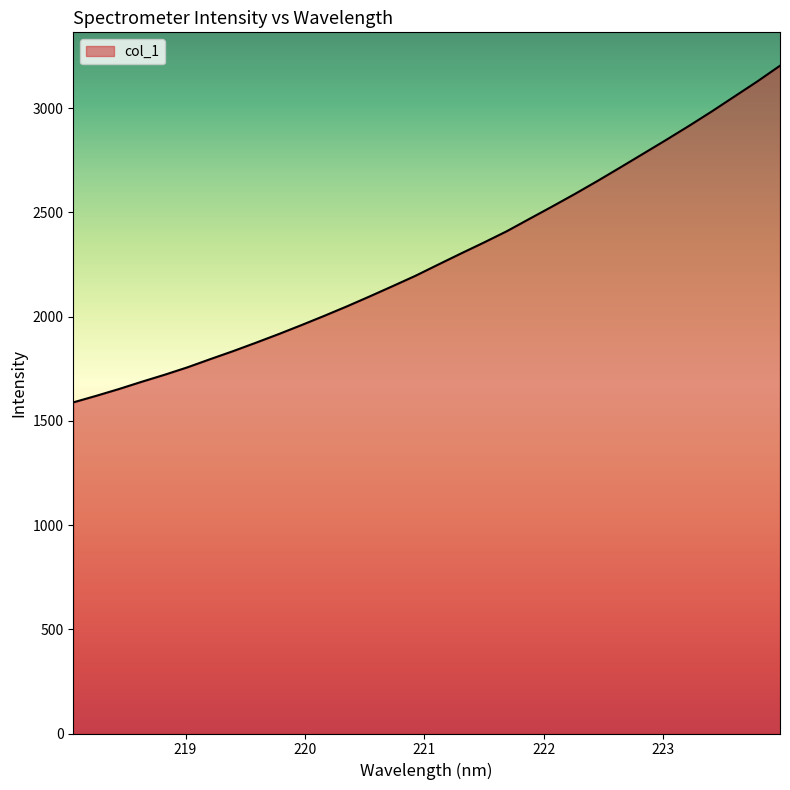

What is the minimum value shown in the chart?

1588.8